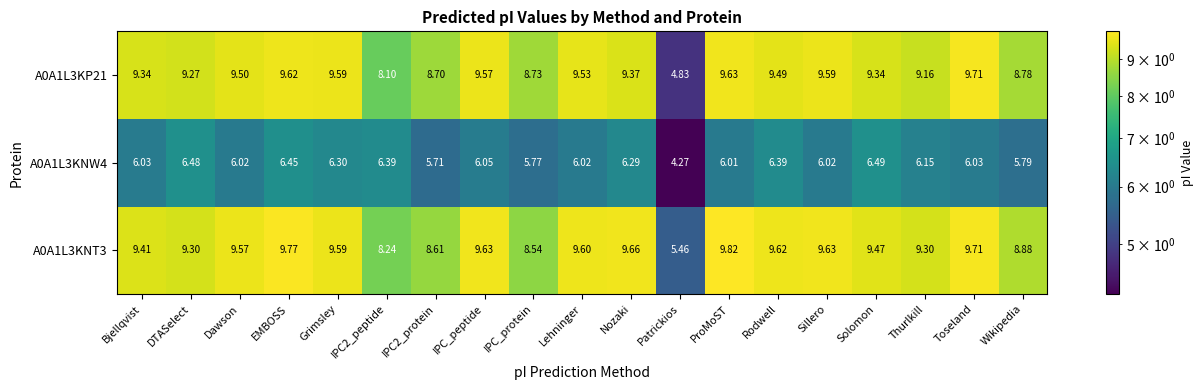

Which label corresponds to the largest value in the chart?

ProMoST